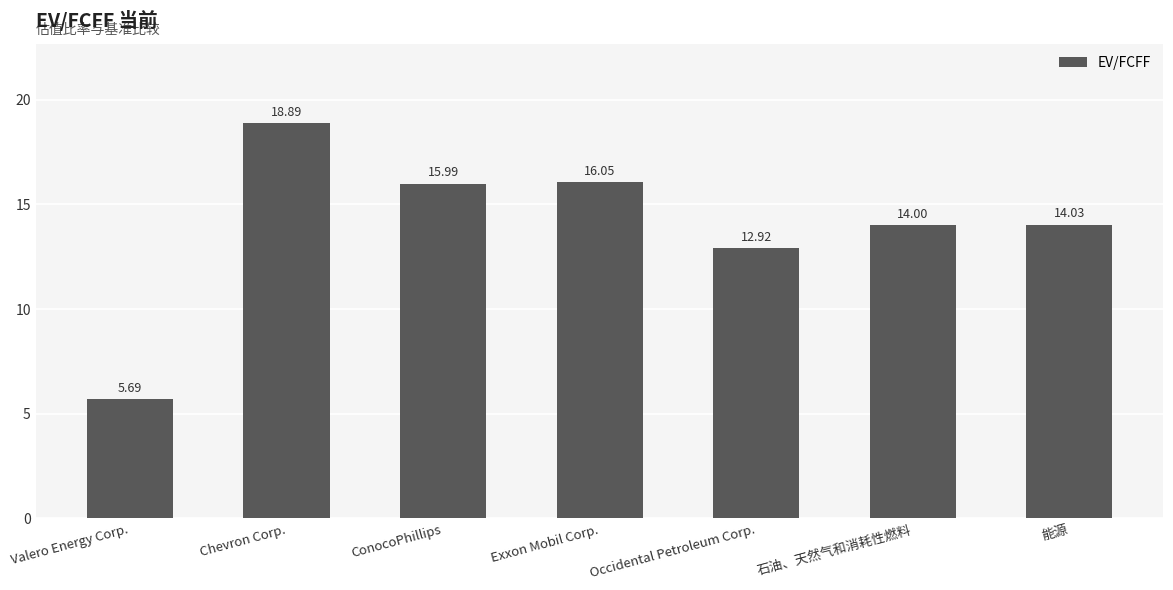

Reading left to right, list all the values displayed in this chart.

Valero Energy Corp.=5.7	Chevron Corp.=18.9	ConocoPhillips=16.0	Exxon Mobil Corp.=16.1	Occidental Petroleum Corp.=12.9	石油、天然气和消耗性燃料=14.0	能源=14.0